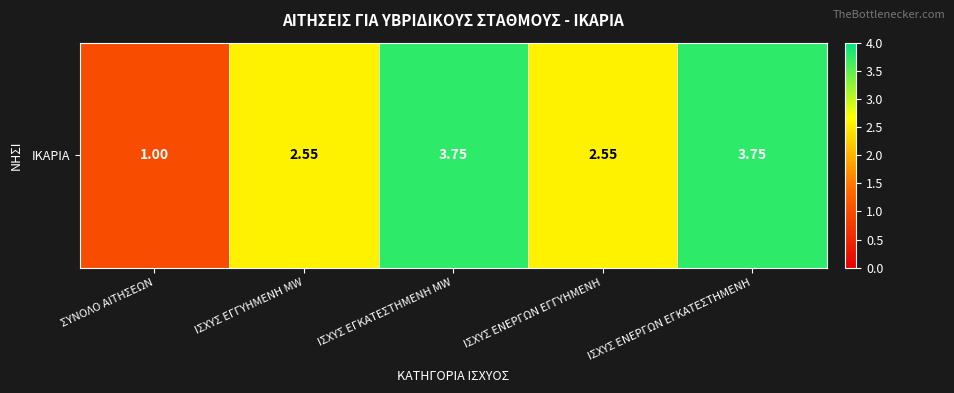

Reading right to left, transcribe all the data shown in this chart.

ΙΣΧΥΣ ΕΝΕΡΓΩΝ ΕΓΚΑΤΕΣΤΗΜΕΝΗ=3.8	ΙΣΧΥΣ ΕΝΕΡΓΩΝ ΕΓΓΥΗΜΕΝΗ=2.5	ΙΣΧΥΣ ΕΓΚΑΤΕΣΤΗΜΕΝΗ MW=3.8	ΙΣΧΥΣ ΕΓΓΥΗΜΕΝΗ MW=2.5	ΣΥΝΟΛΟ ΑΙΤΗΣΕΩΝ=1.0